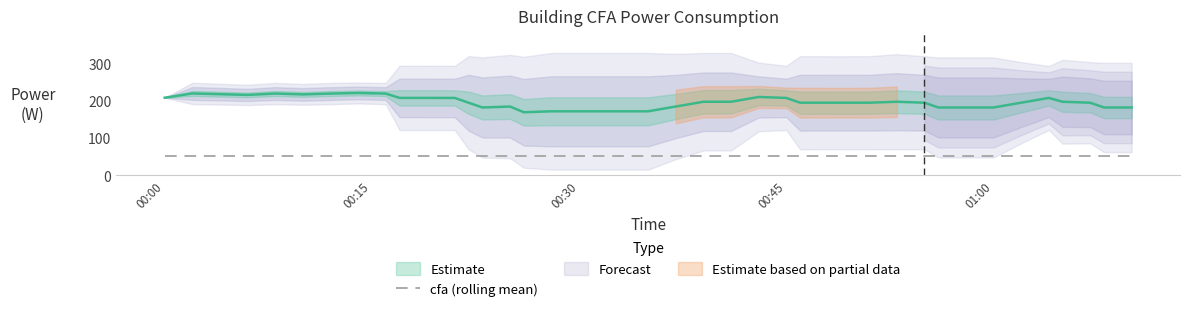

Rank the categories by value from highest to lowest.

15, 28, 1, 3, 5, 6, 10, 13, 19, 21, 22, 24, 29, 33, 35, 0, 2, 4, 7, 9, 16, 18, 20, 23, 32, 34, 37, 27, 30, 39, 12, 26, 31, 38, 8, 17, 36, 11, 14, 25